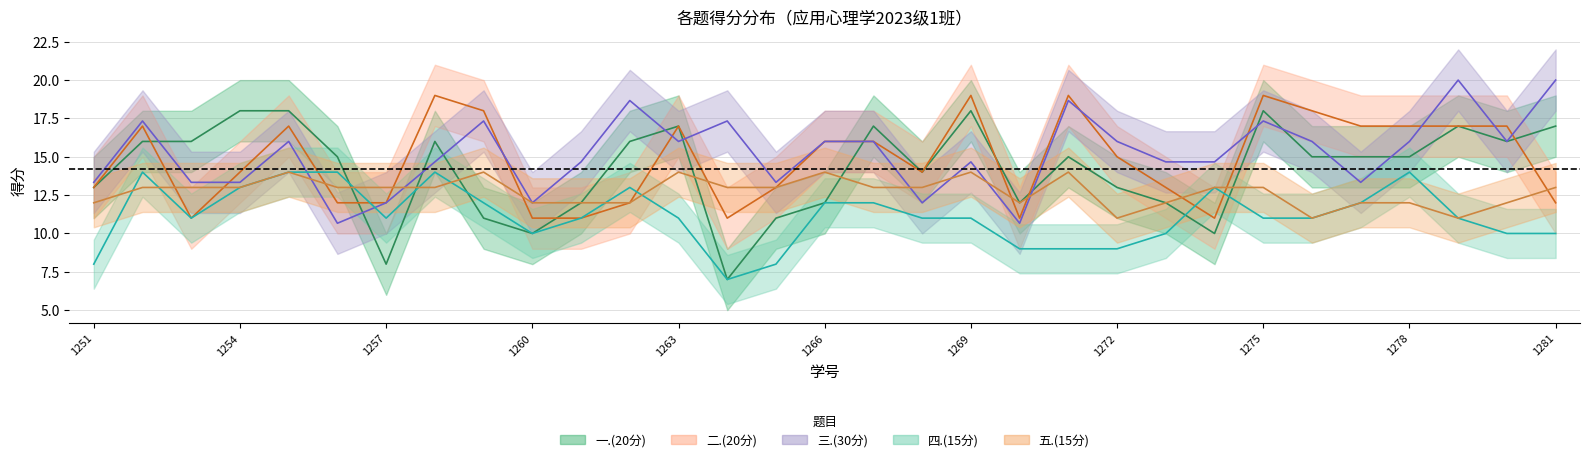

The value of 三.(30分) at 1266 is 5.2. True or false?

False